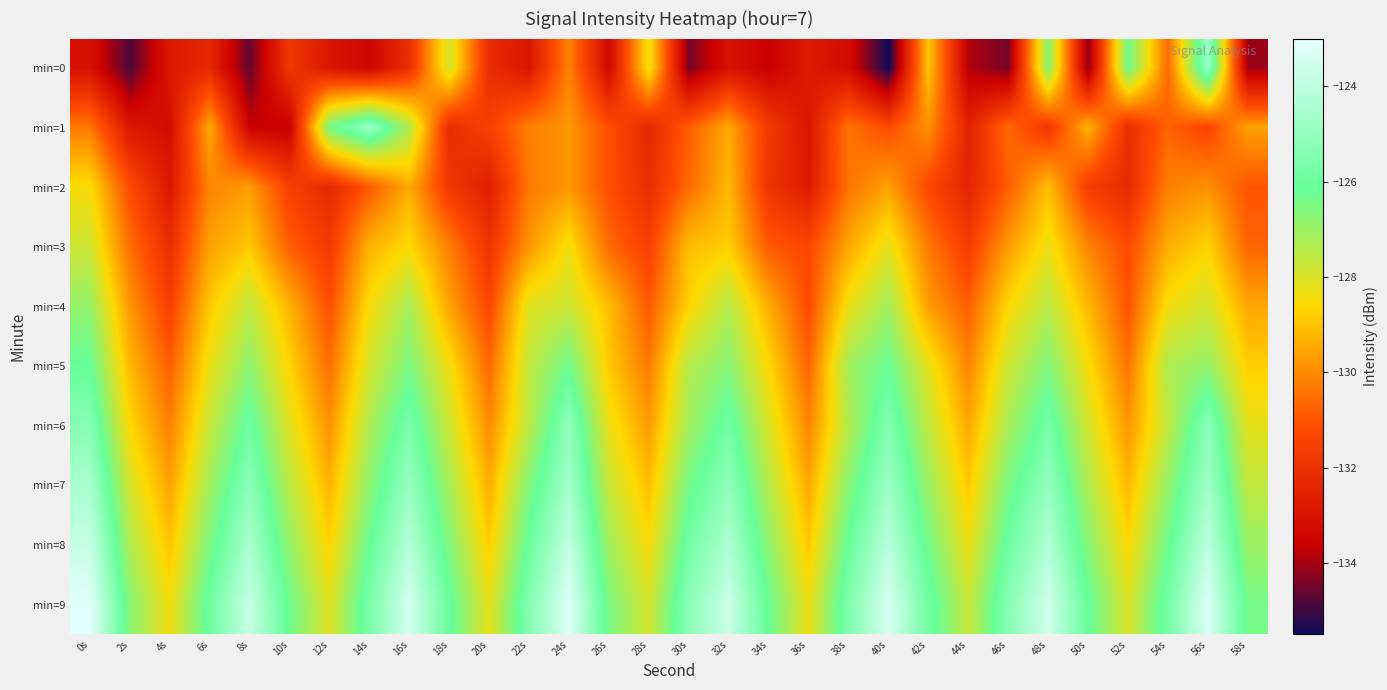

What is the smallest value displayed?

-135.5